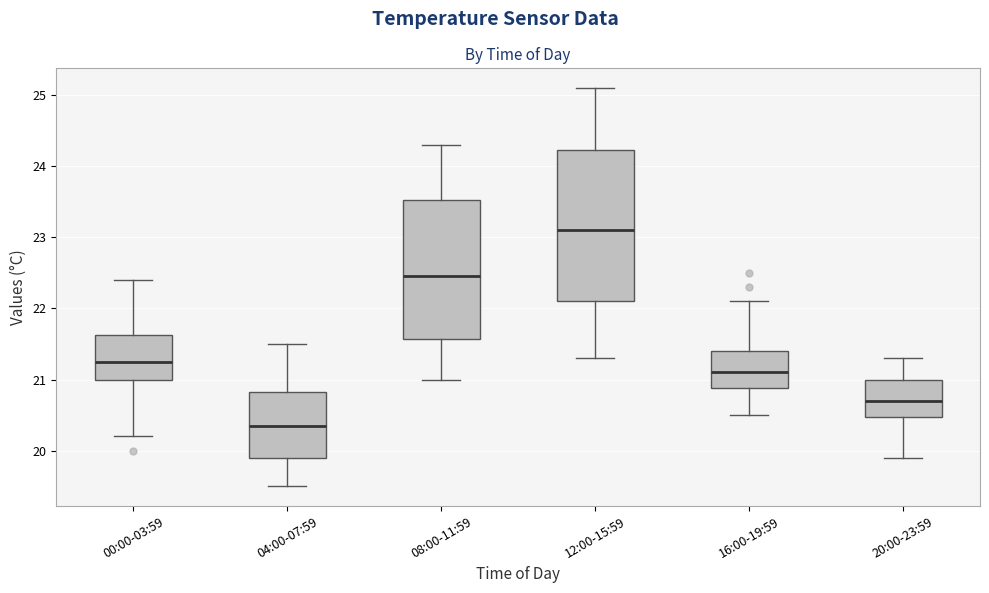

Comparing the boxes themselves (not the whiskers), which one is the tallest?

12:00-15:59